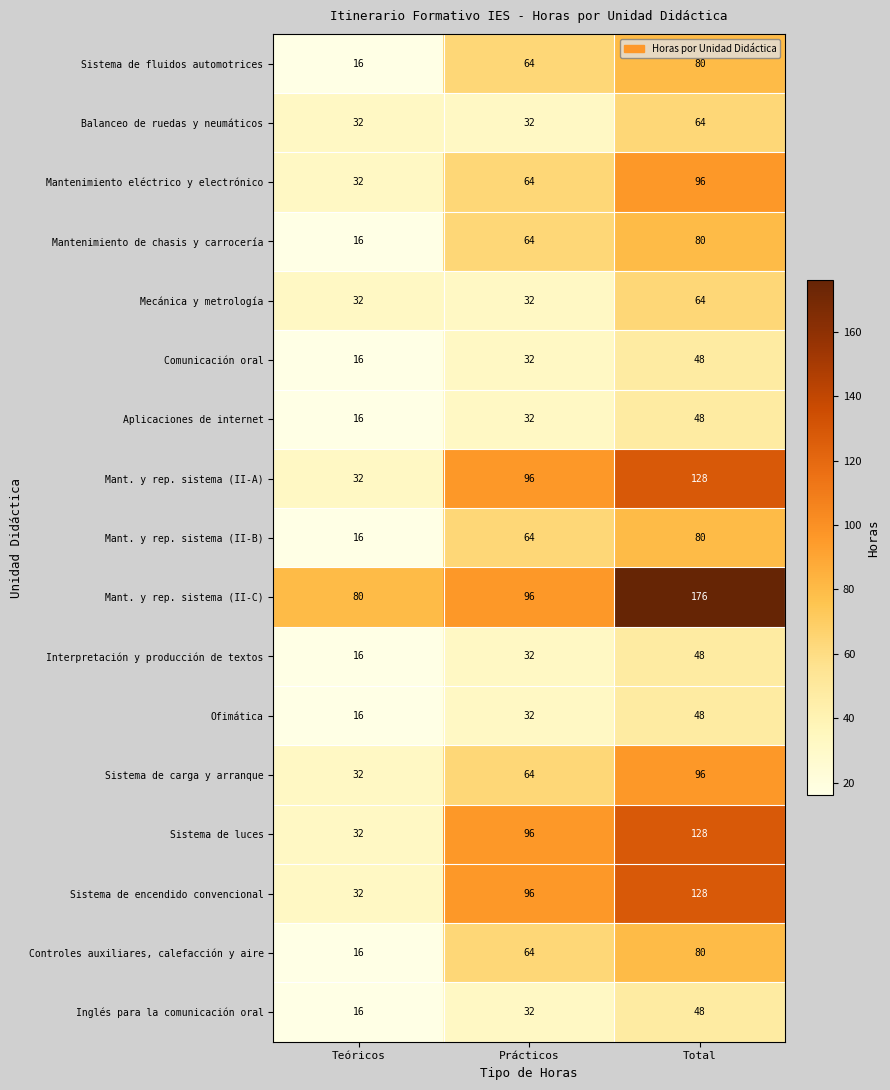

True or false: Mecánica y metrología has a value of 32 at Prácticos.

True